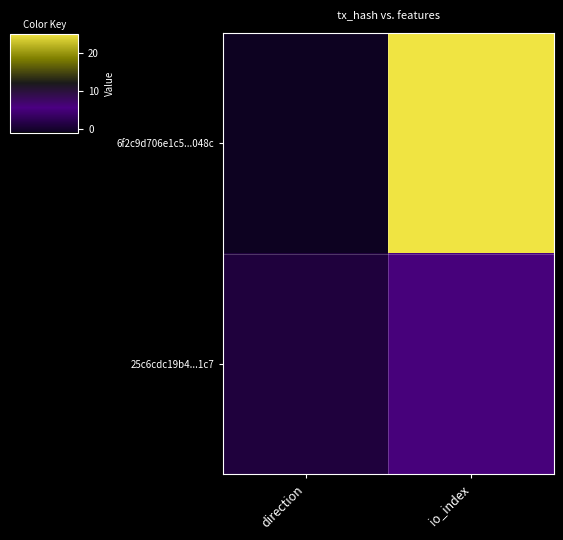

Reading left to right, transcribe all the data shown in this chart.

6f2c9d706e1c5...048c: direction=-1	io_index=25
25c6cdc19b4...1c7: direction=1	io_index=6